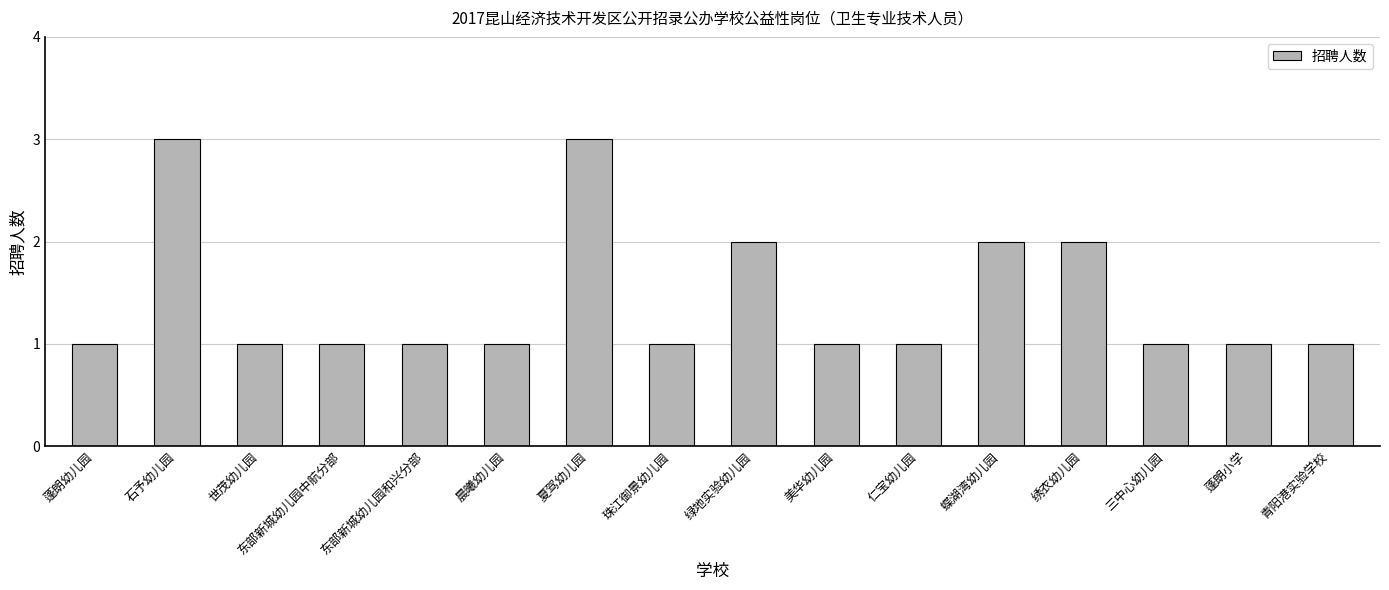

What is the greatest value displayed?

3